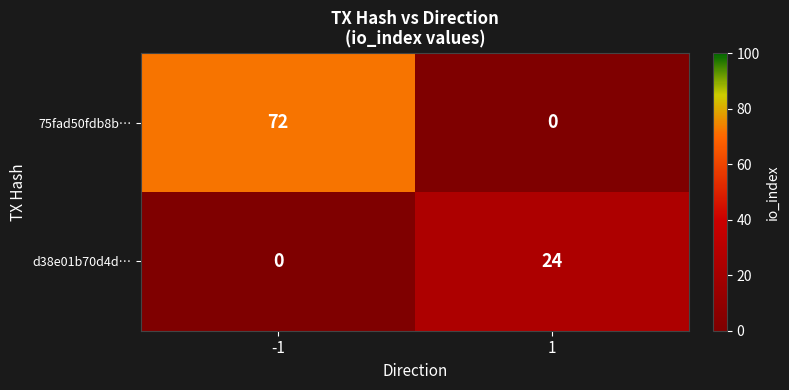

Rank the series at -1 from lowest to highest value.

d38e01b70d4d…, 75fad50fdb8b…